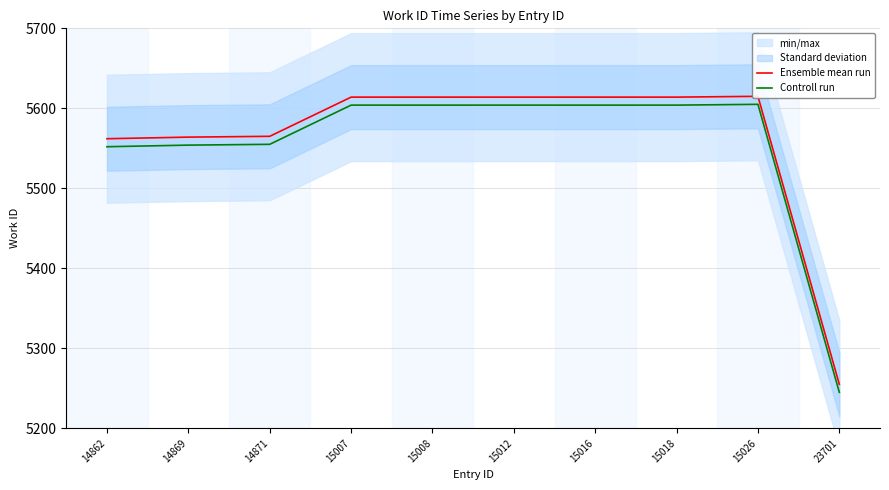

True or false: Controll run and Ensemble mean run cross at least once.

False